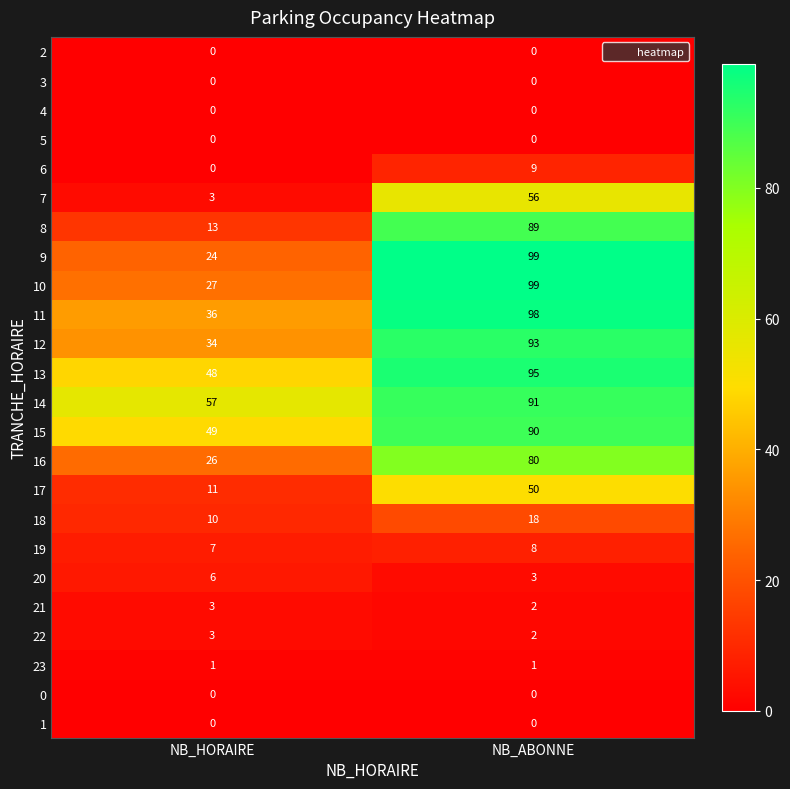

At which label is 16 closest to 53?

NB_HORAIRE